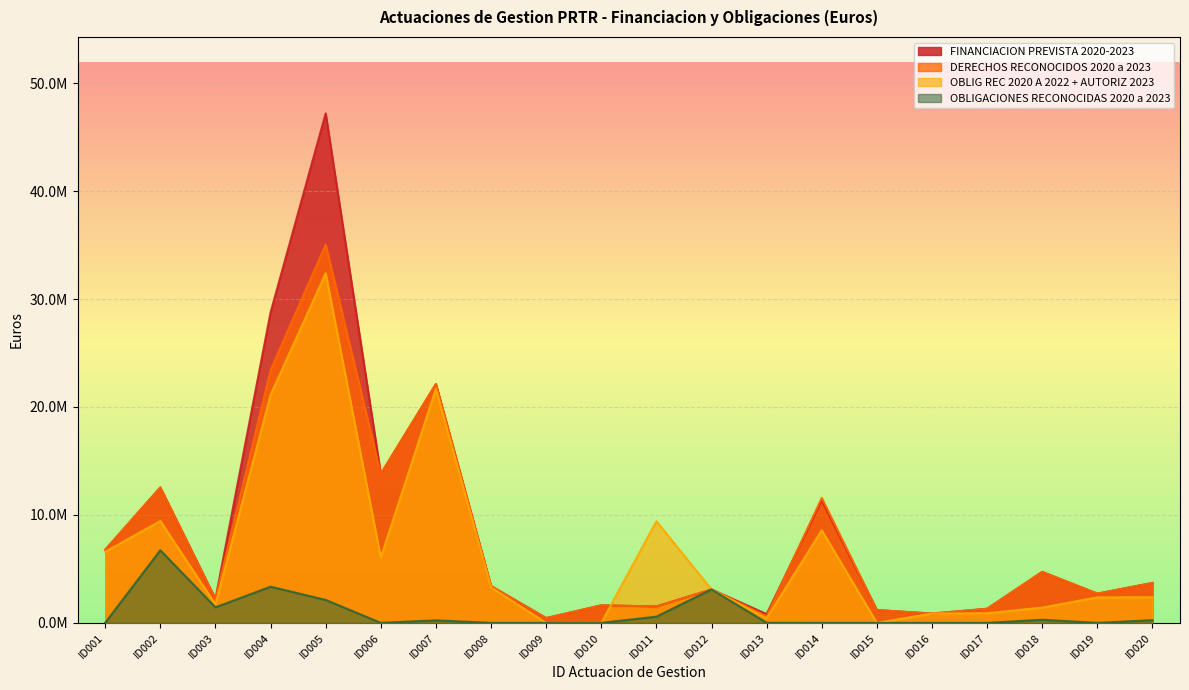

Between ID001 and ID018, which series saw the biggest shift?

OBLIG REC 2020 A 2022 + AUTORIZ 2023